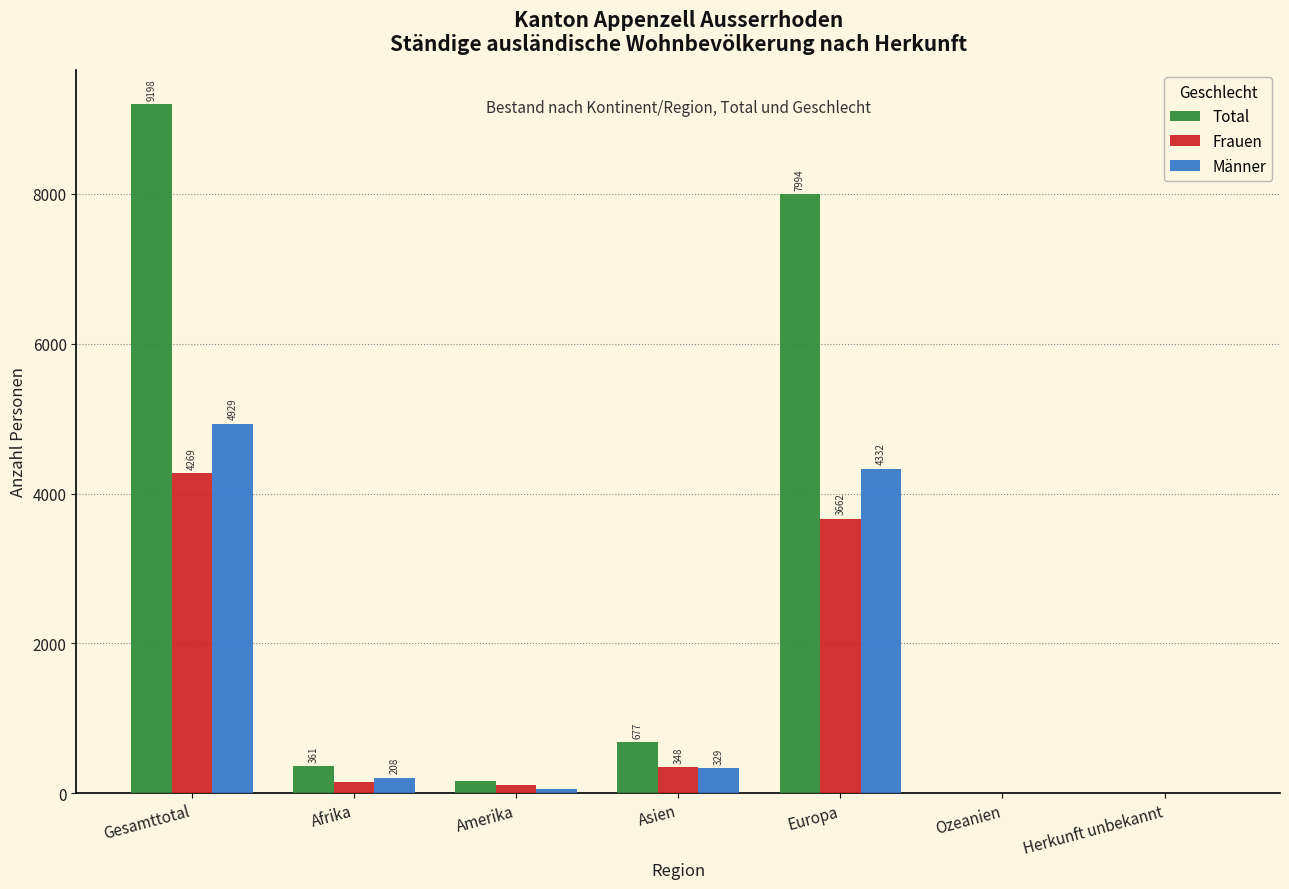

Reading right to left, list all the values displayed in this chart.

Total: Herkunft unbekannt=6	Ozeanien=3	Europa=7994	Asien=677	Amerika=157	Afrika=361	Gesamttotal=9198
Frauen: Herkunft unbekannt=2	Ozeanien=1	Europa=3662	Asien=348	Amerika=103	Afrika=153	Gesamttotal=4269
Männer: Herkunft unbekannt=4	Ozeanien=2	Europa=4332	Asien=329	Amerika=54	Afrika=208	Gesamttotal=4929